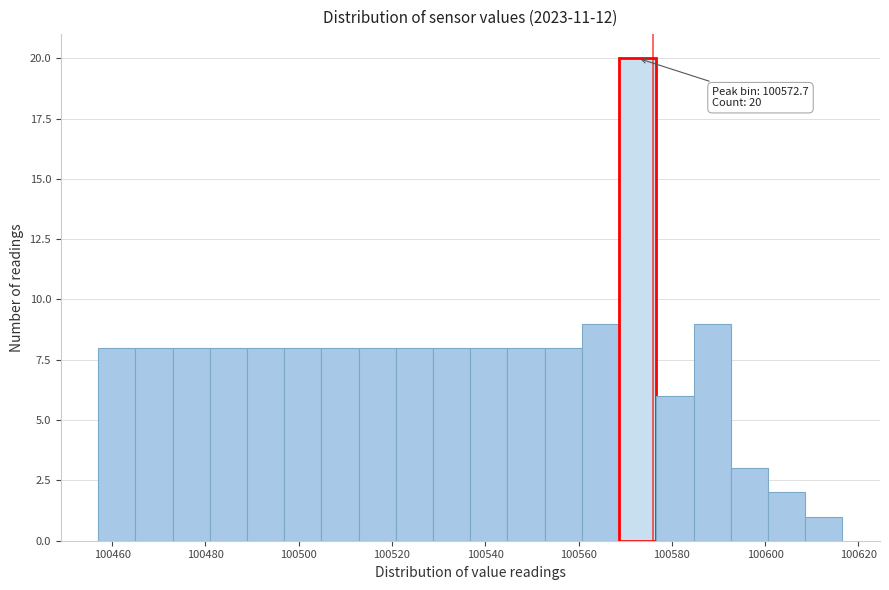

Around what value on the x-axis is the tallest bar? Give the approximate position of its centre, as read against the axis.

100572